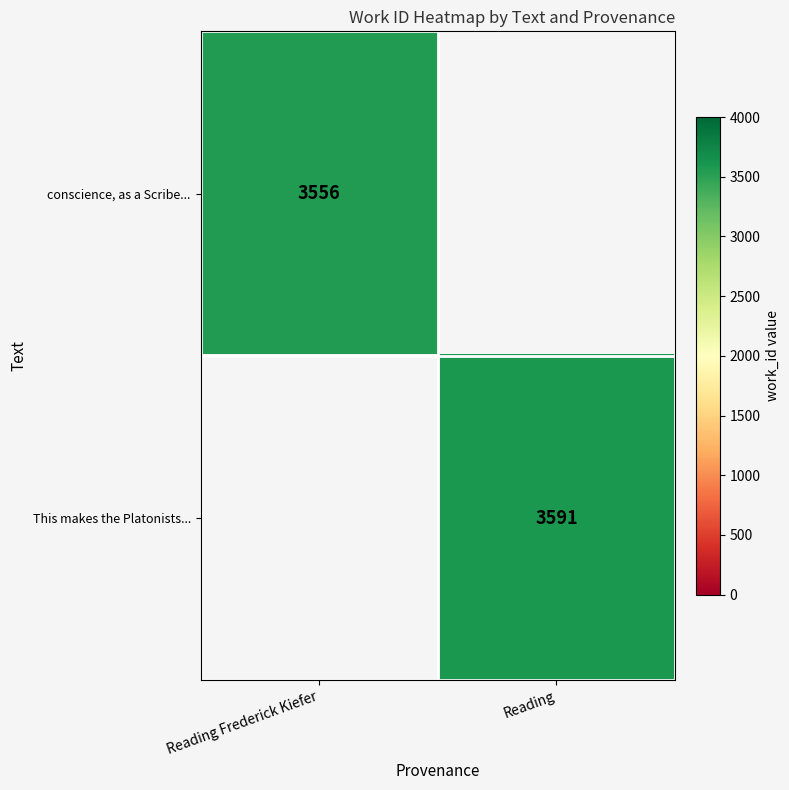

Is it true that conscience, as a Scribe... equals 5754 at Reading Frederick Kiefer?

False